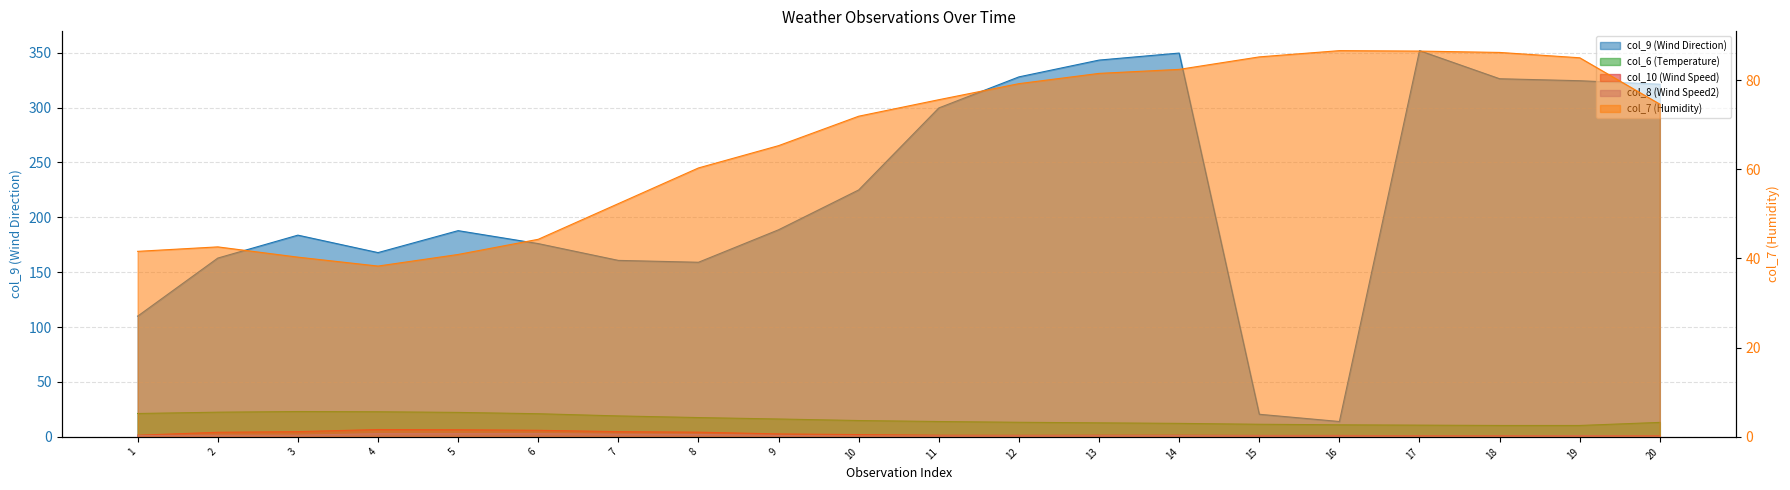

What is the minimum value for col_7 (Humidity)?

38.3